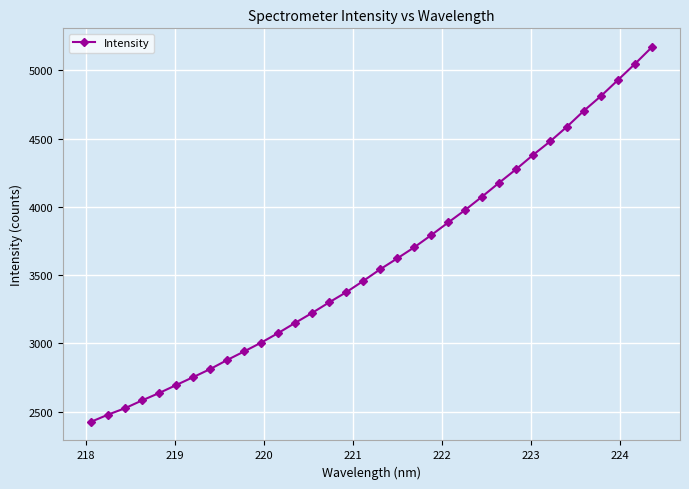

Does the chart have visible grid lines?

Yes